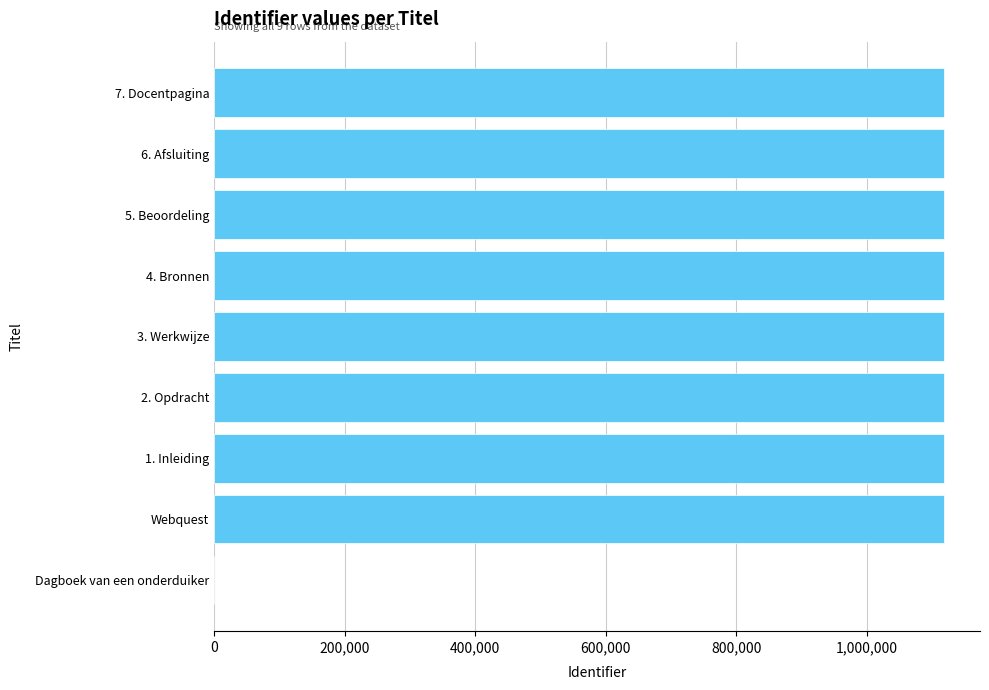

Are the bars horizontal?

Yes